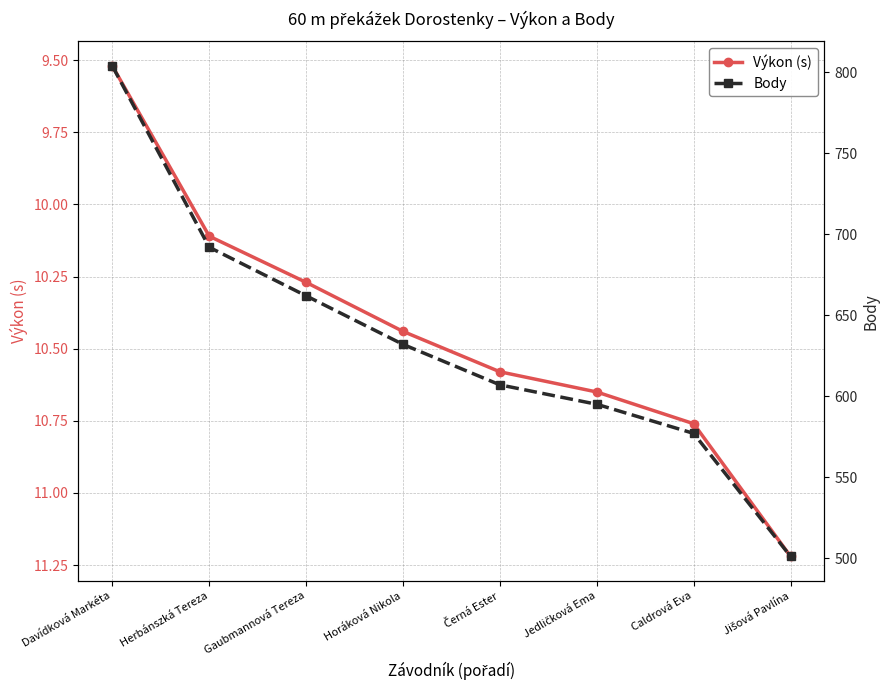

Which series has the widest spread of values?

Body